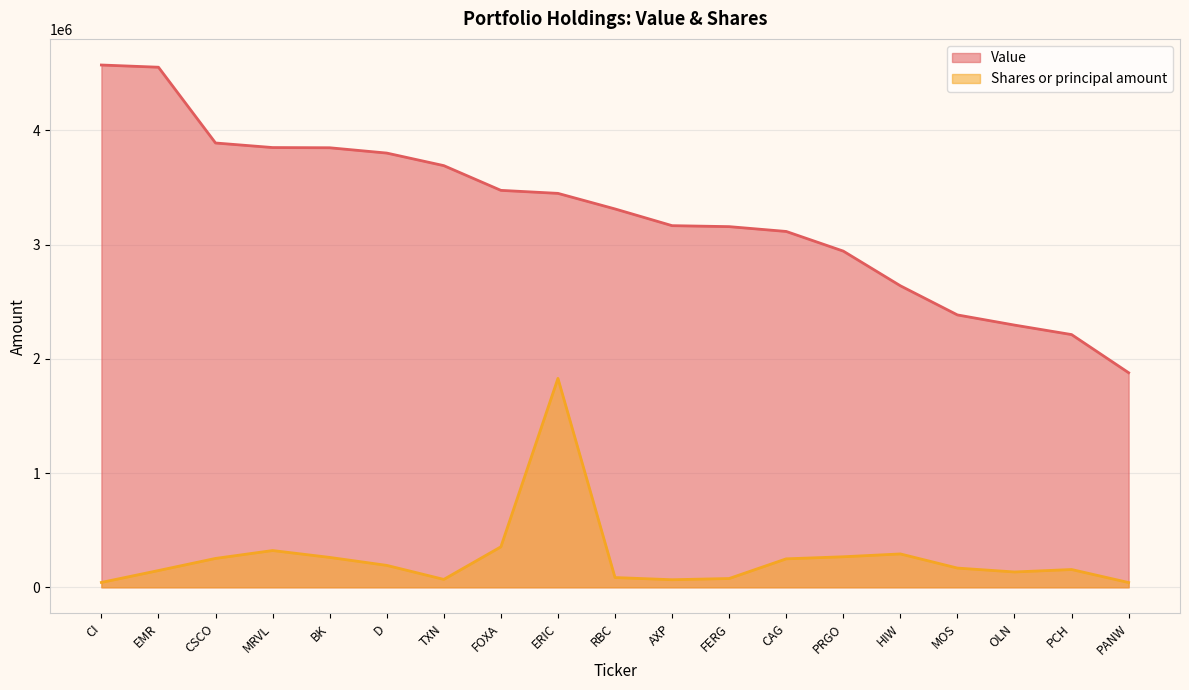

Which has a higher value, ERIC or PANW?

ERIC